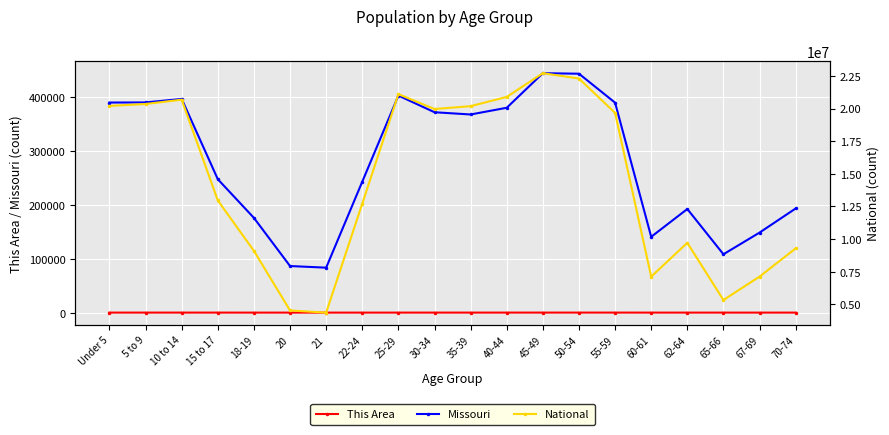

True or false: National and Missouri intersect in this chart.

False